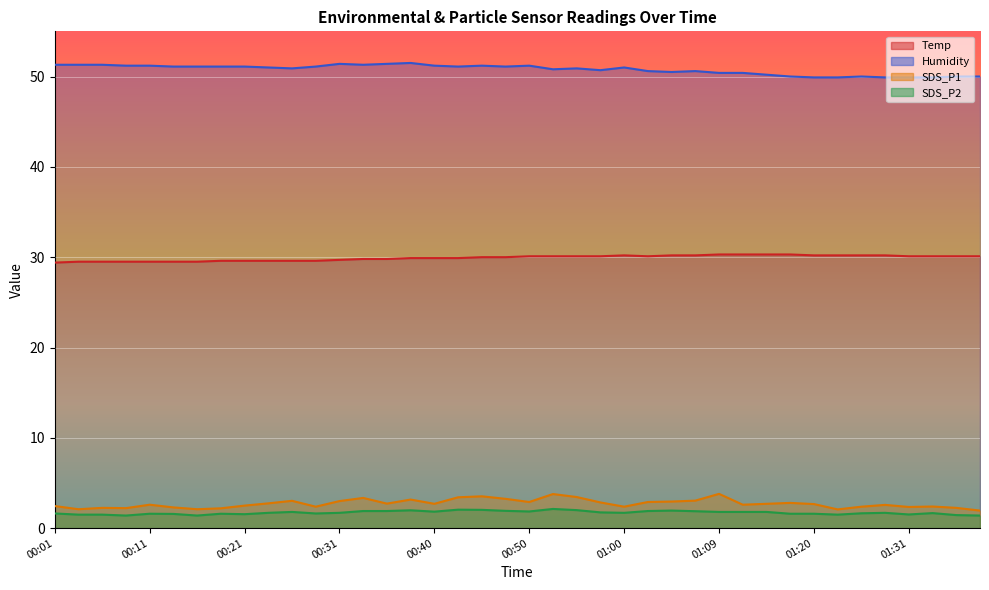

Which category has the highest value in the Humidity series?

00:38